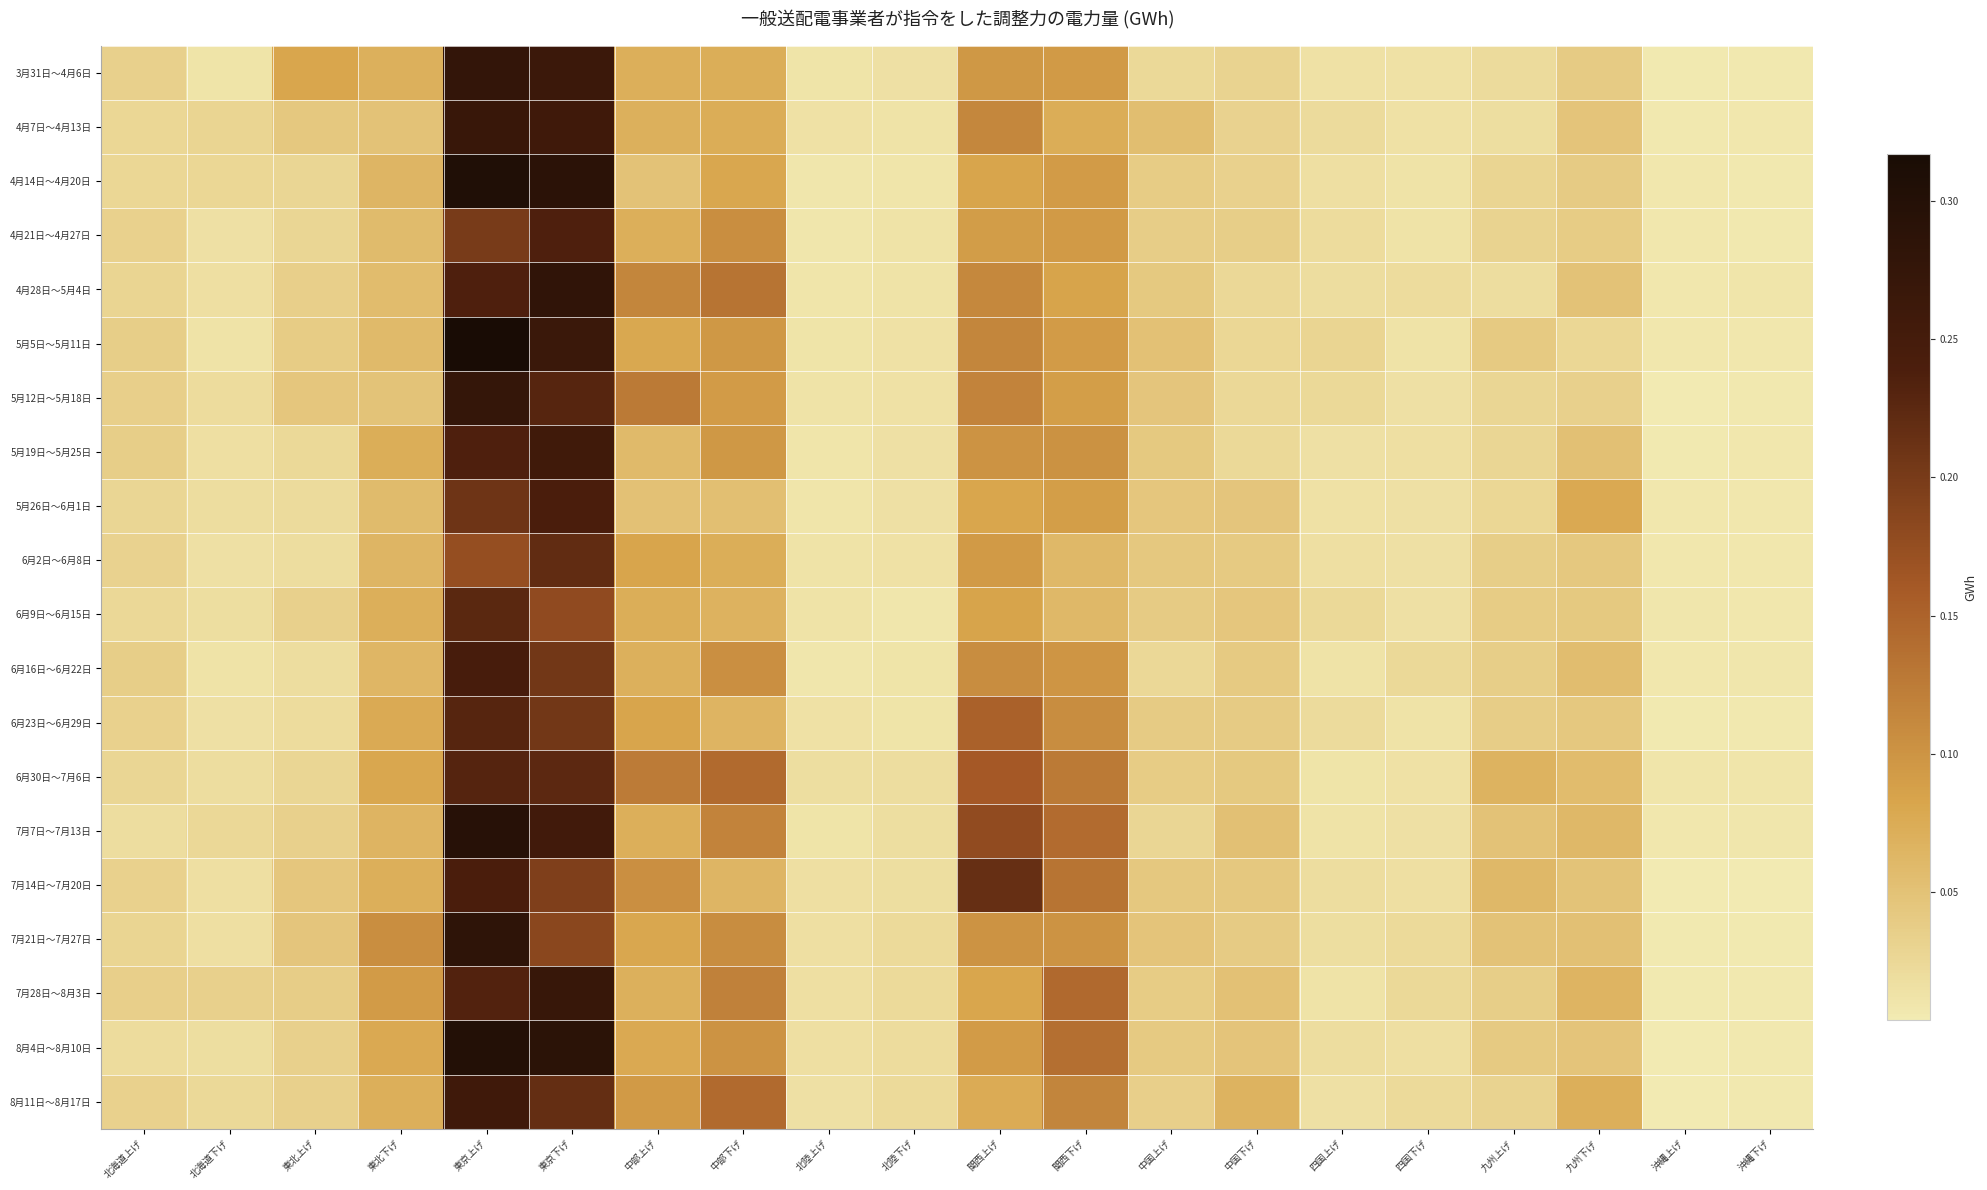

What is the total value across all series at 九州上げ?

0.7